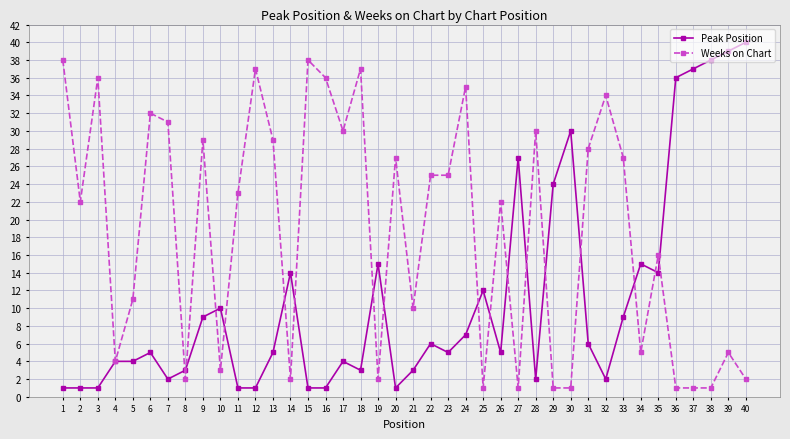

Reading left to right, list all the values displayed in this chart.

Peak Position: 1=1	2=1	3=1	4=4	5=4	6=5	7=2	8=3	9=9	10=10	11=1	12=1	13=5	14=14	15=1	16=1	17=4	18=3	19=15	20=1	21=3	22=6	23=5	24=7	25=12	26=5	27=27	28=2	29=24	30=30	31=6	32=2	33=9	34=15	35=14	36=36	37=37	38=38	39=39	40=40
Weeks on Chart: 1=38	2=22	3=36	4=4	5=11	6=32	7=31	8=2	9=29	10=3	11=23	12=37	13=29	14=2	15=38	16=36	17=30	18=37	19=2	20=27	21=10	22=25	23=25	24=35	25=1	26=22	27=1	28=30	29=1	30=1	31=28	32=34	33=27	34=5	35=16	36=1	37=1	38=1	39=5	40=2